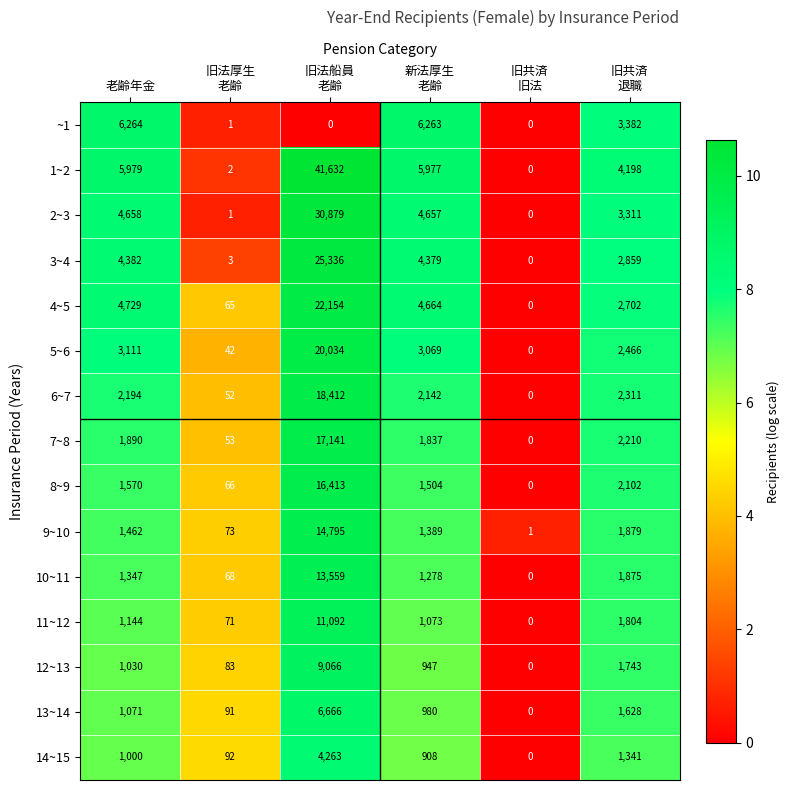

Which series changed the most between 旧法船員
老齢 and 旧共済
旧法?

1~2